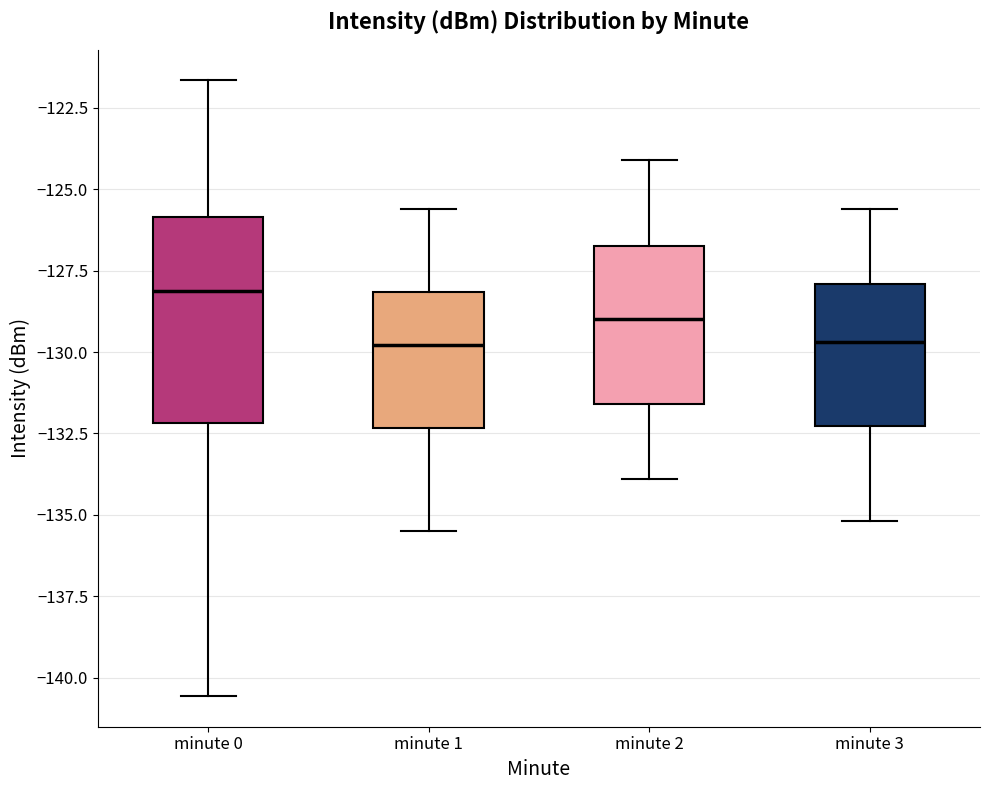

Reading left to right, transcribe this box plot: for each box, give where its median line is, the range the box spans, and where its two whiskers end, as read against the y-axis. The values are not printed on the chart, so give them approximately, as read against the axis.

minute 0: median -128.0, box -132.0 to -126.0, whiskers -140.5 to -121.5
minute 1: median -130.0, box -132.5 to -128.0, whiskers -135.5 to -125.5
minute 2: median -129.0, box -131.5 to -126.5, whiskers -134.0 to -124.0
minute 3: median -129.5, box -132.5 to -128.0, whiskers -135.0 to -125.5